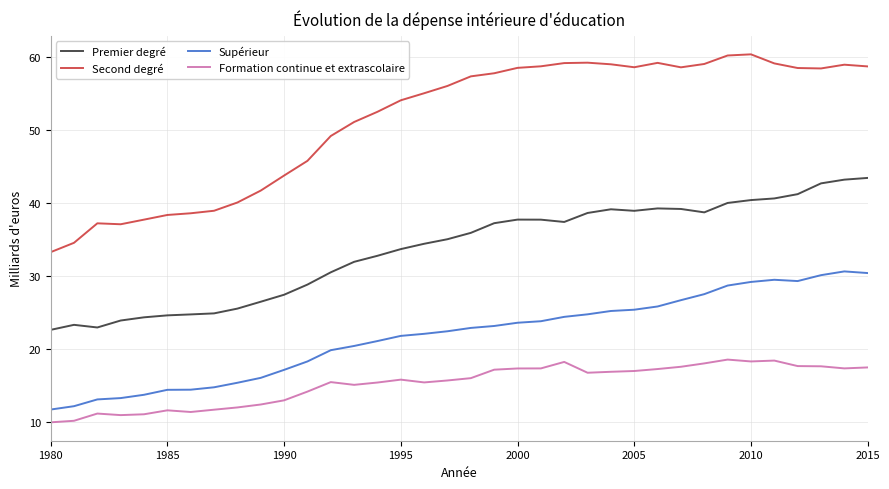

What is the minimum value for Second degré?

33.3